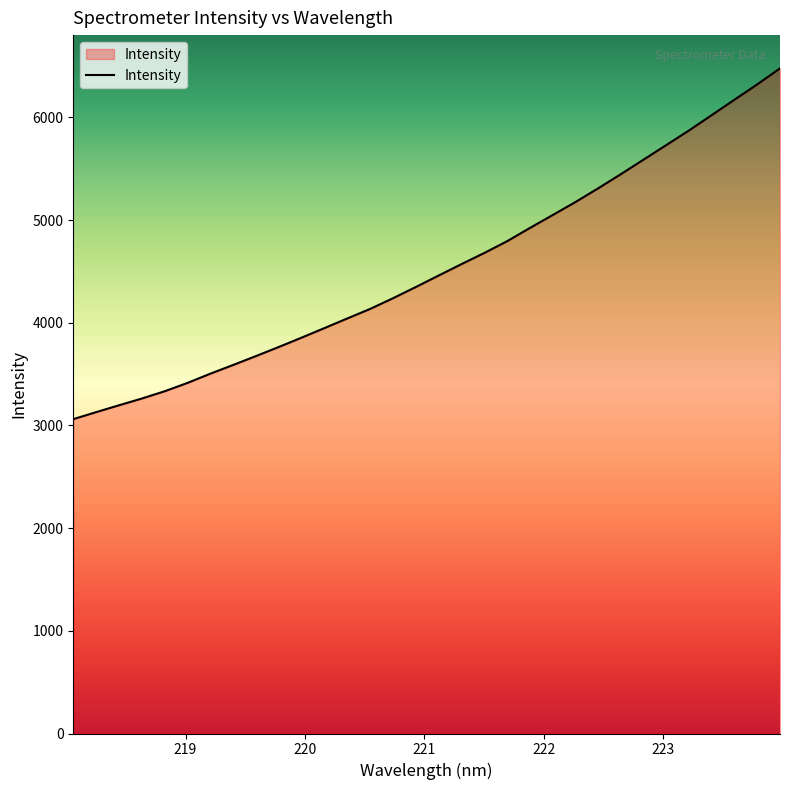

Does the chart have visible grid lines?

No